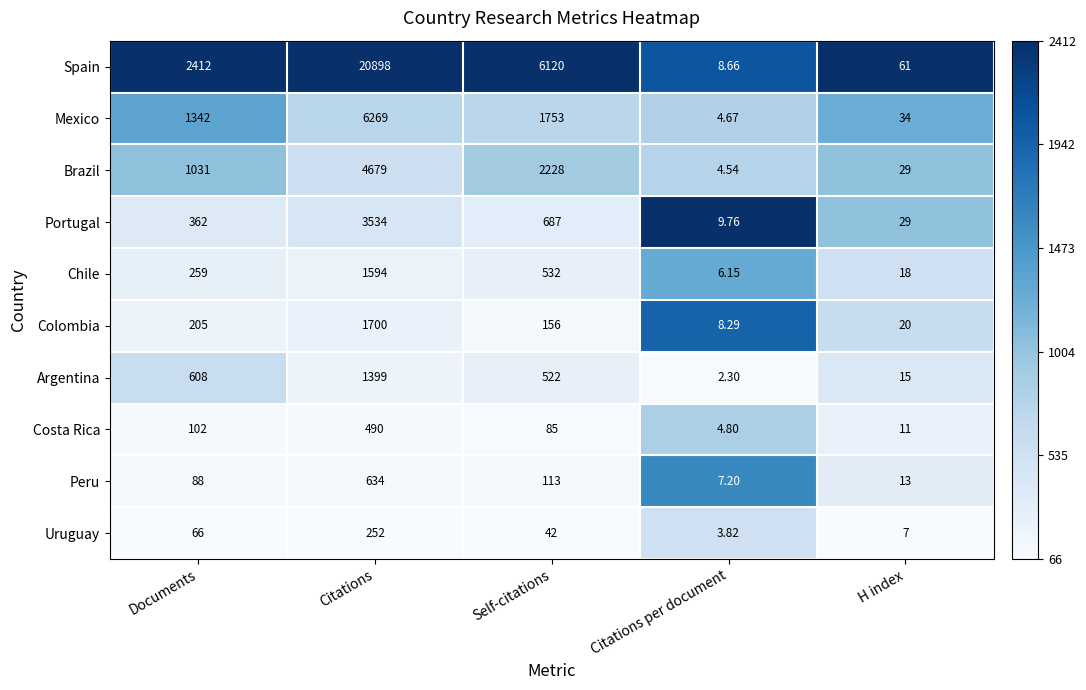

At which label does Peru reach its minimum?

Citations per document